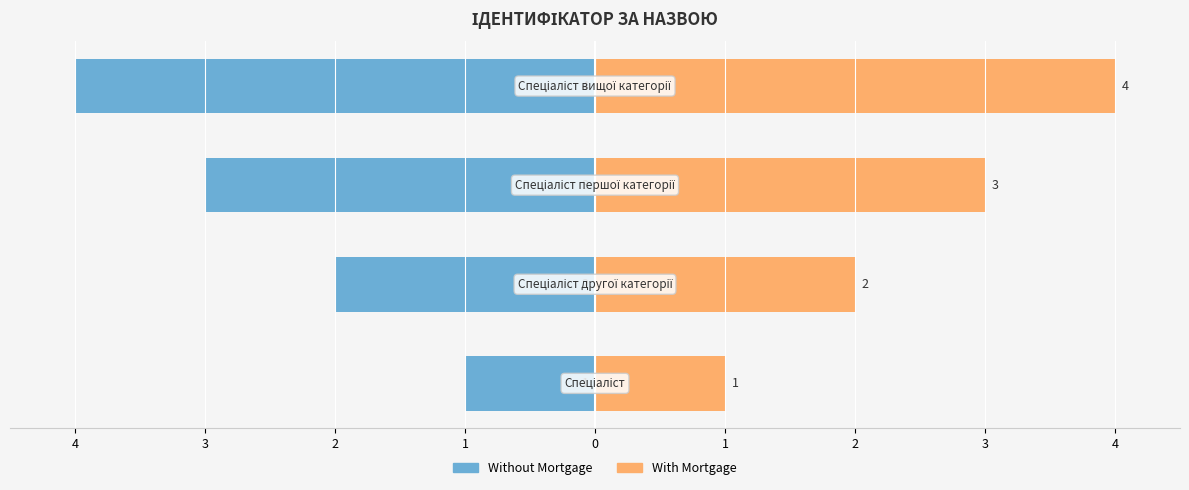

At 4, list the series in order from smallest to largest.

Without Mortgage, With Mortgage